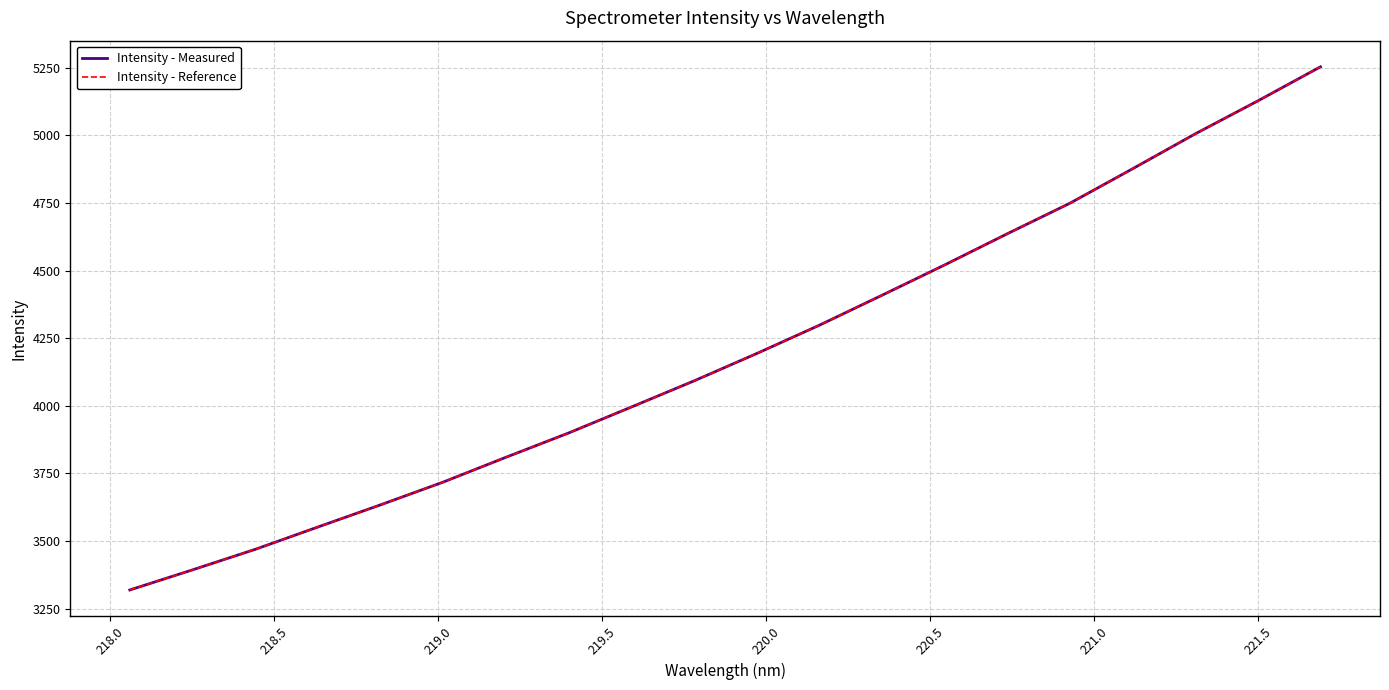

True or false: Intensity - Measured has more than 2 points higher than both neighbors.

False